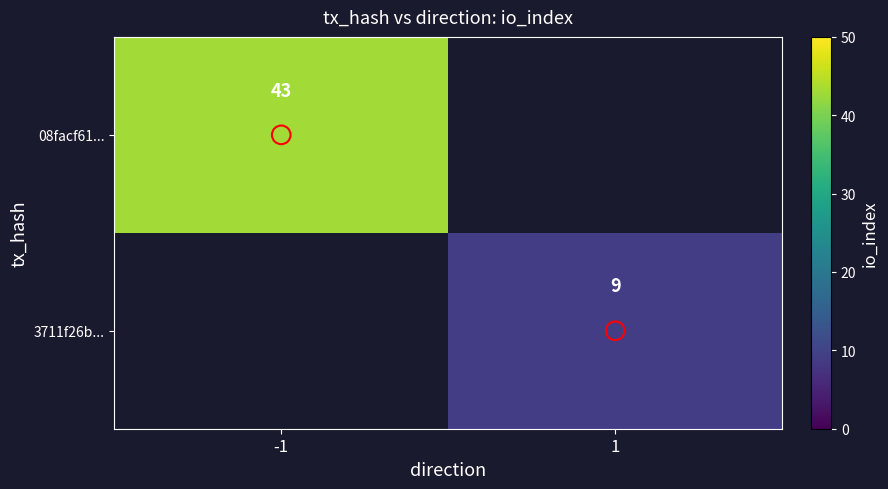

How many categories are shown in the chart?

2